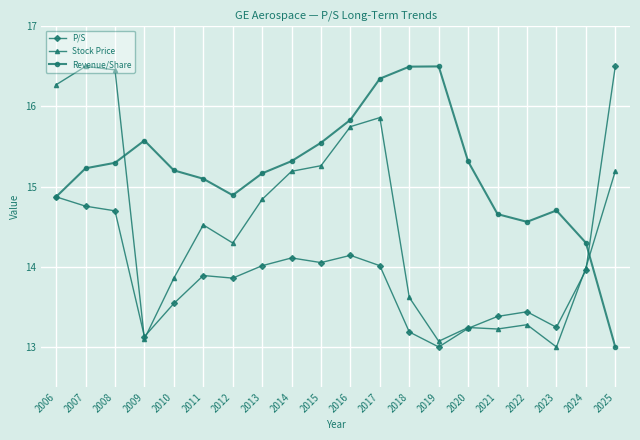

Is the value of Stock Price at 2011 greater than the value of Revenue/Share at 2019?

No